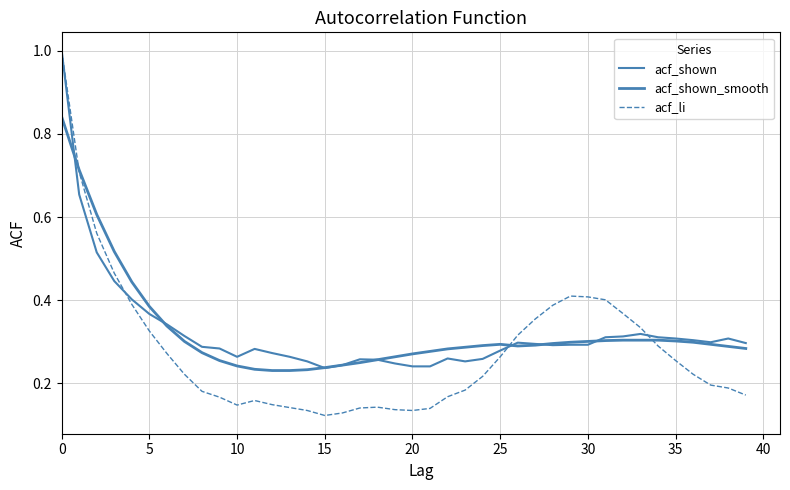

What is the label of the 4th point from the right?

36